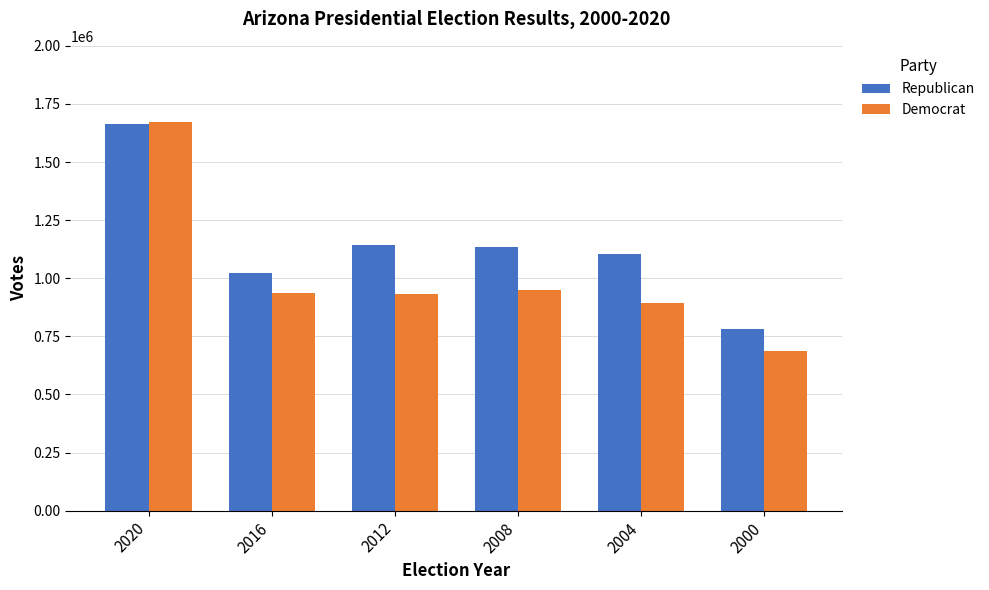

How many bars are there in total?

12